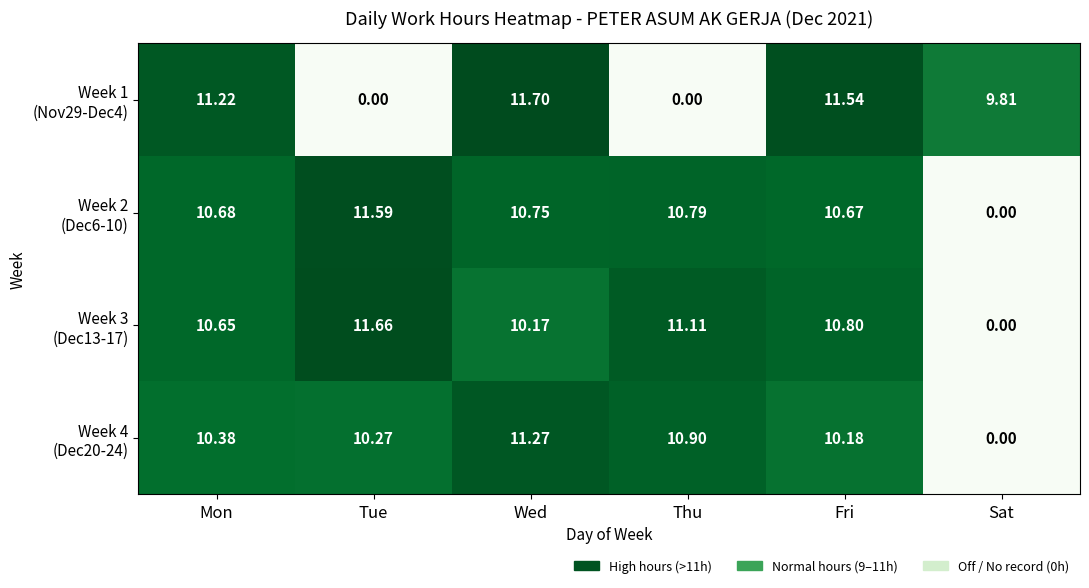

At which category is the sum across all series the highest?

Wed